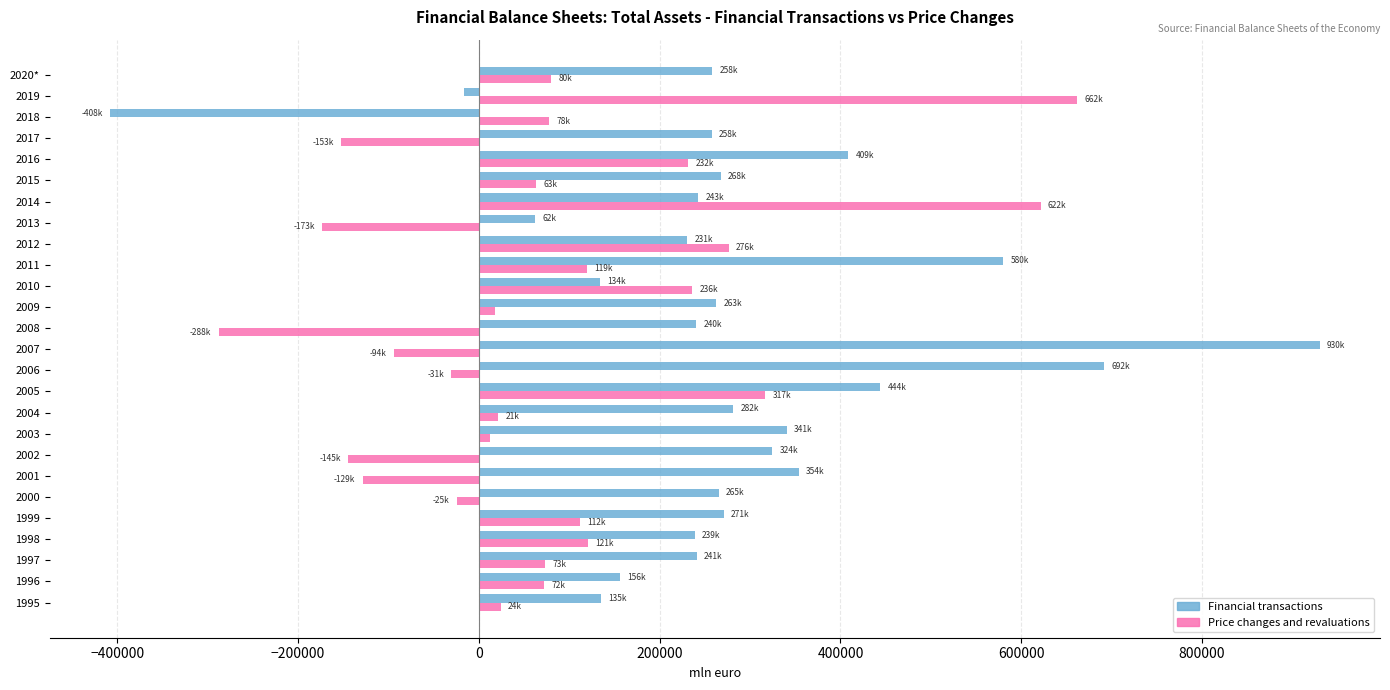

At how many categories does at least one series exceed 145880?

23